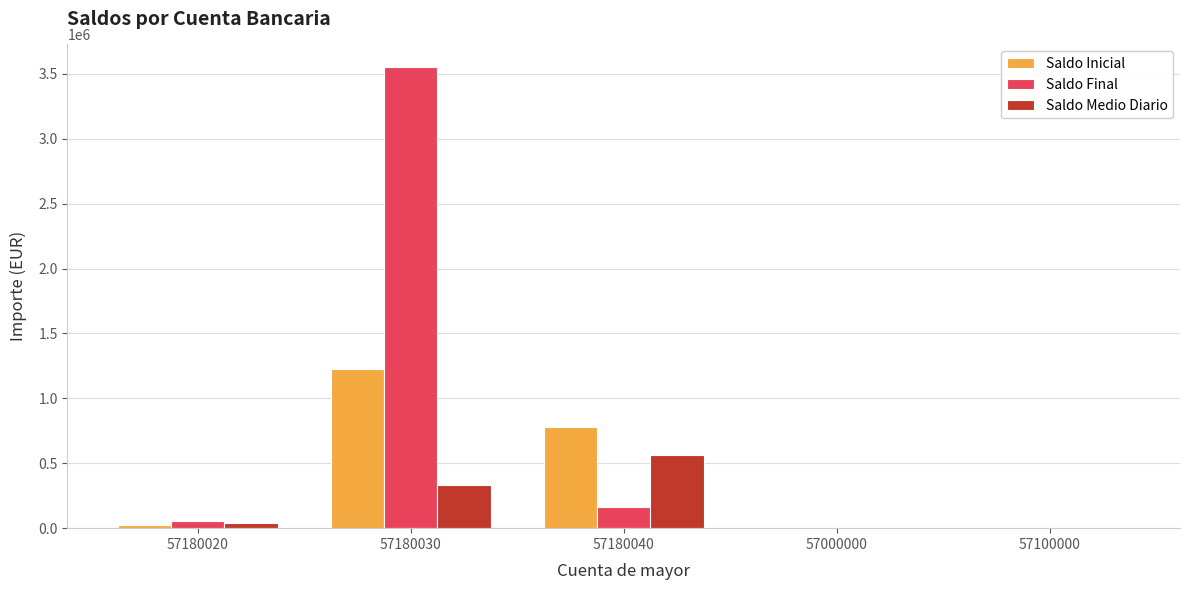

The value of Saldo Final at 57180030 is 3549715.4. True or false?

True